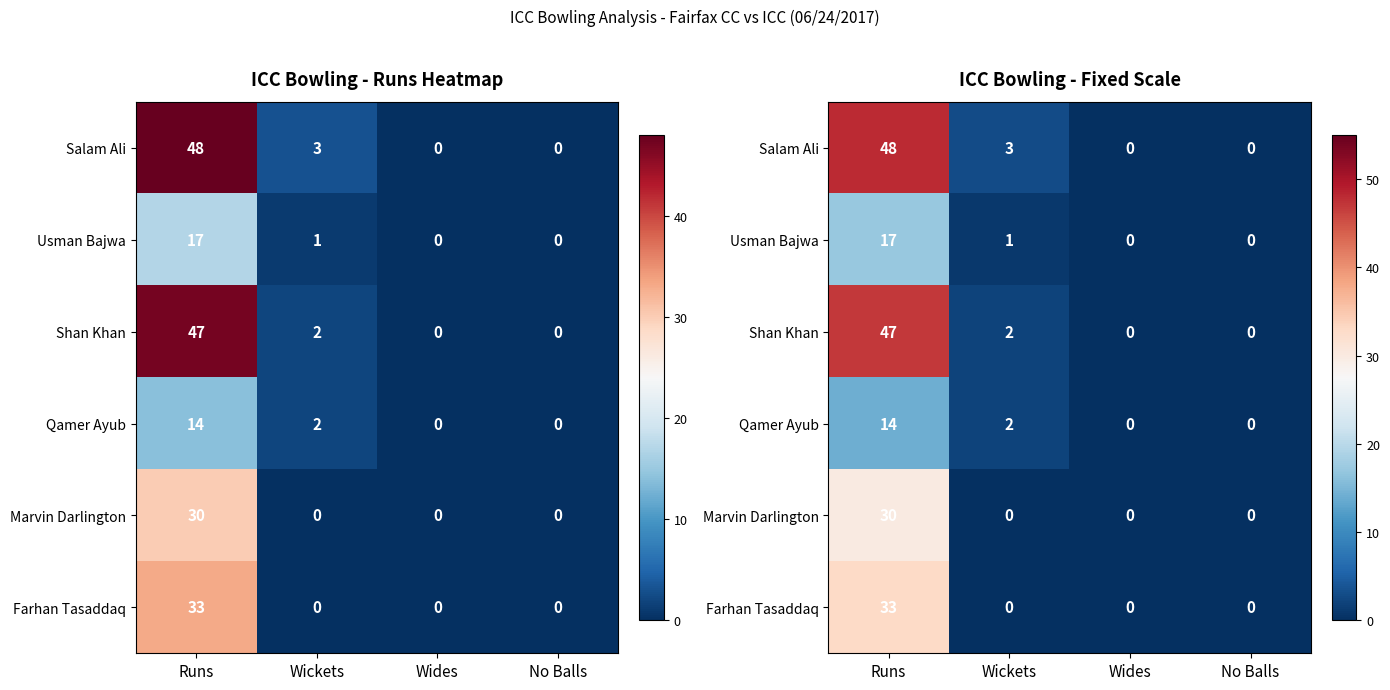

What is the difference between the maximum and second lowest values in the Shan Khan series?

47